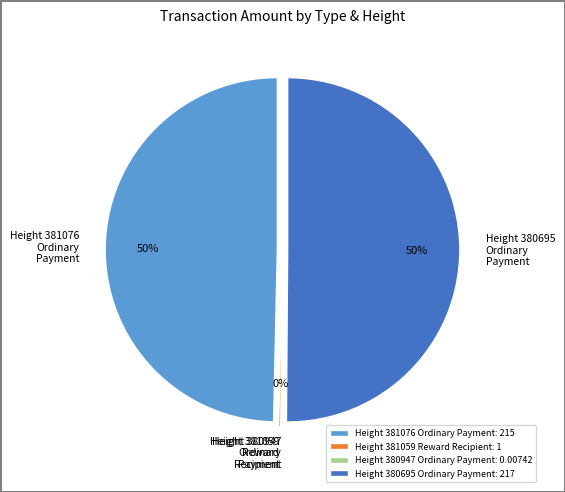

How many segments does this pie chart have?

4